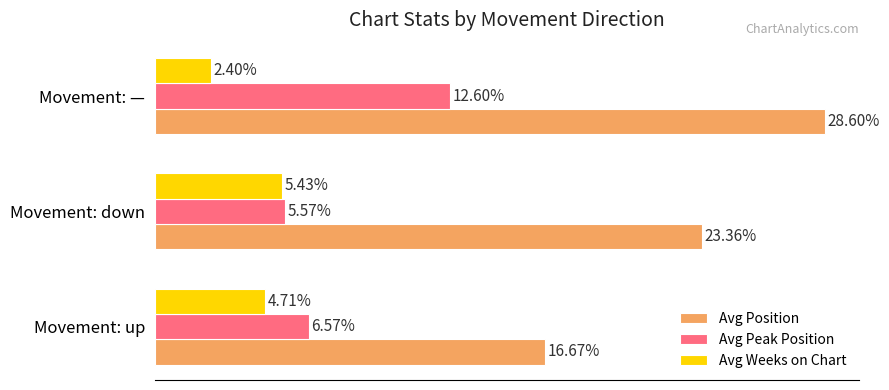

At which category does the chart reach its minimum across all series?

Movement: —